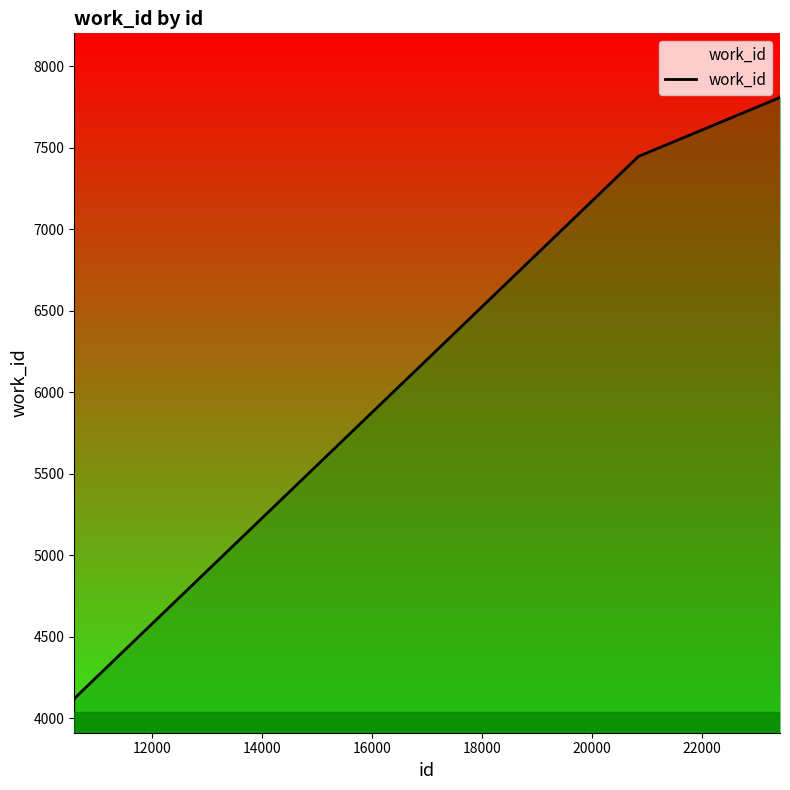

What is the greatest value displayed?

7810